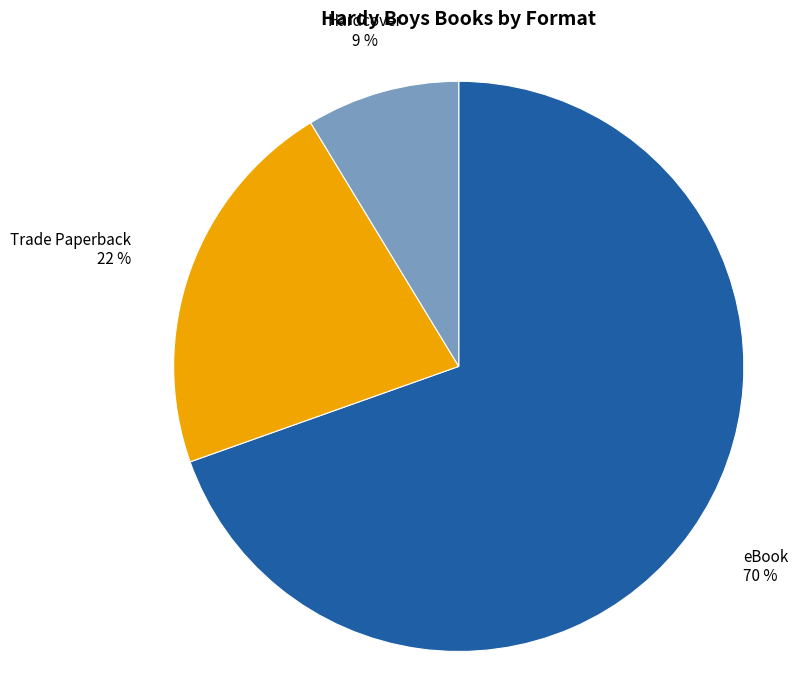

How many segments does this pie chart have?

3